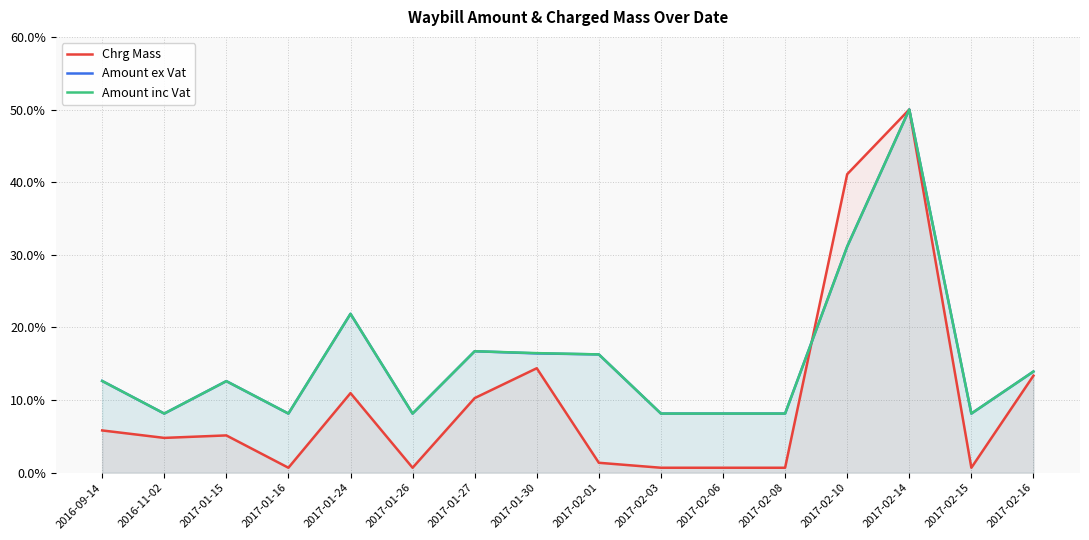

Reading left to right, what are all the values shown in this chart?

Chrg Mass: 5.8	4.8	5.1	0.7	11.0	0.7	10.3	14.4	1.4	0.7	0.7	0.7	41.1	50.0	0.7	13.4
Amount ex Vat: 12.6	8.1	12.6	8.1	21.9	8.1	16.7	16.4	16.3	8.1	8.1	8.1	31.1	50.0	8.1	13.9
Amount inc Vat: 12.6	8.1	12.6	8.1	21.9	8.1	16.7	16.5	16.3	8.1	8.1	8.1	31.1	50.0	8.1	13.9